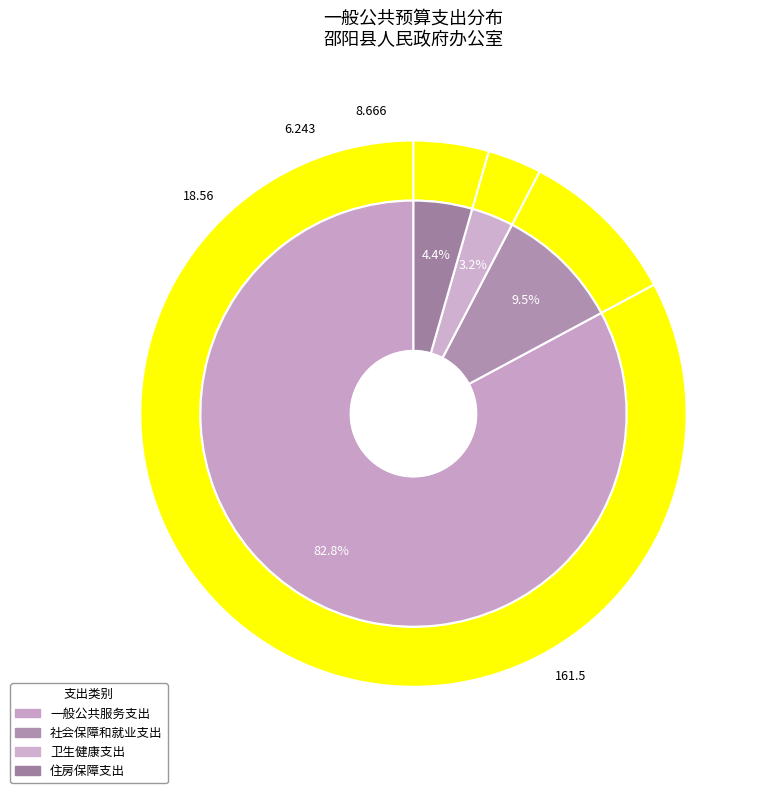

Which category has the biggest portion of the pie?

一般公共服务支出